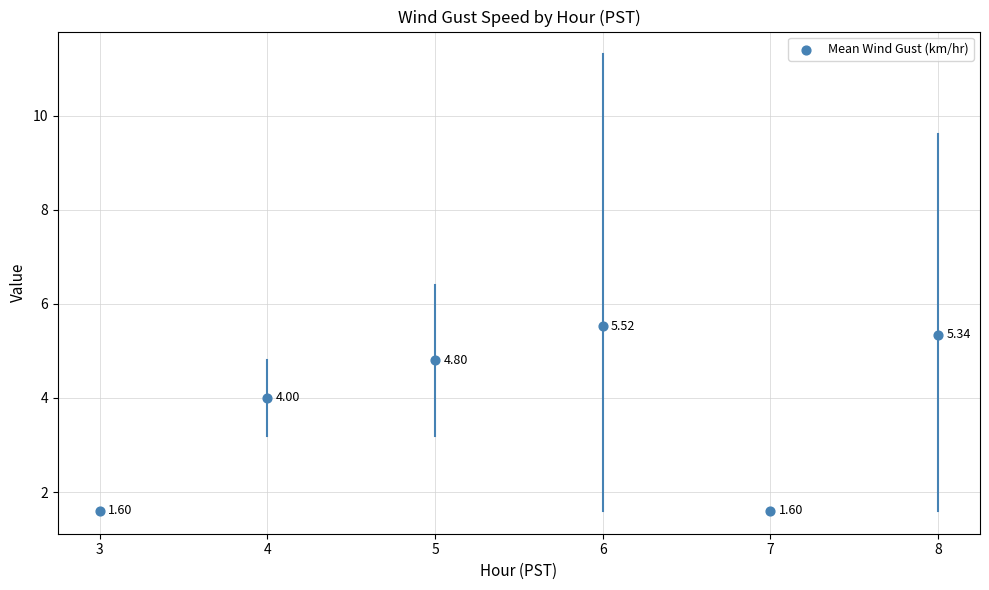

What is the average Y value?

3.8